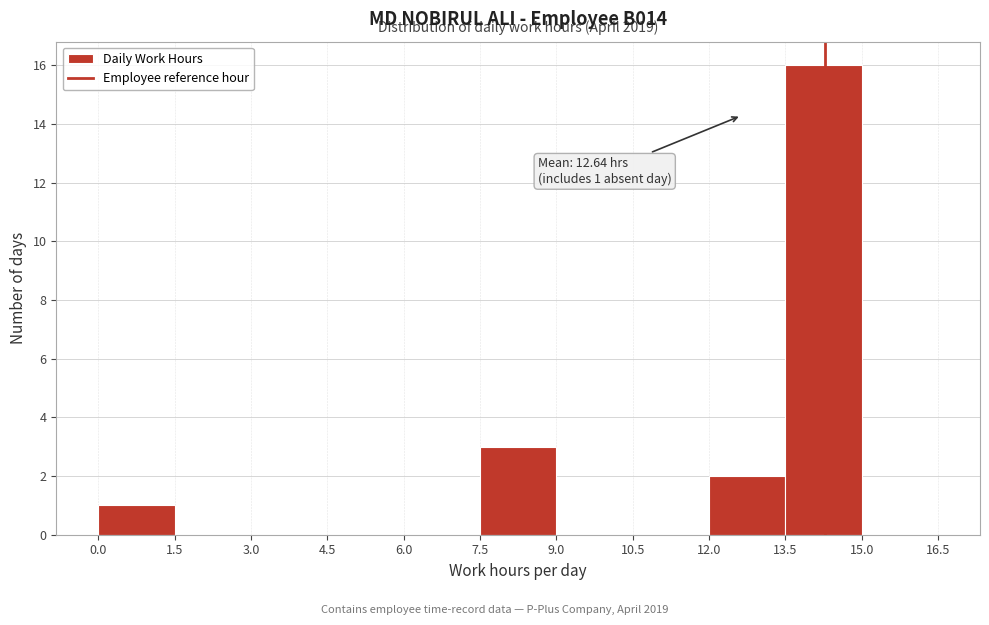

Which range on the x-axis has the tallest bar?

13.5 to 15.0